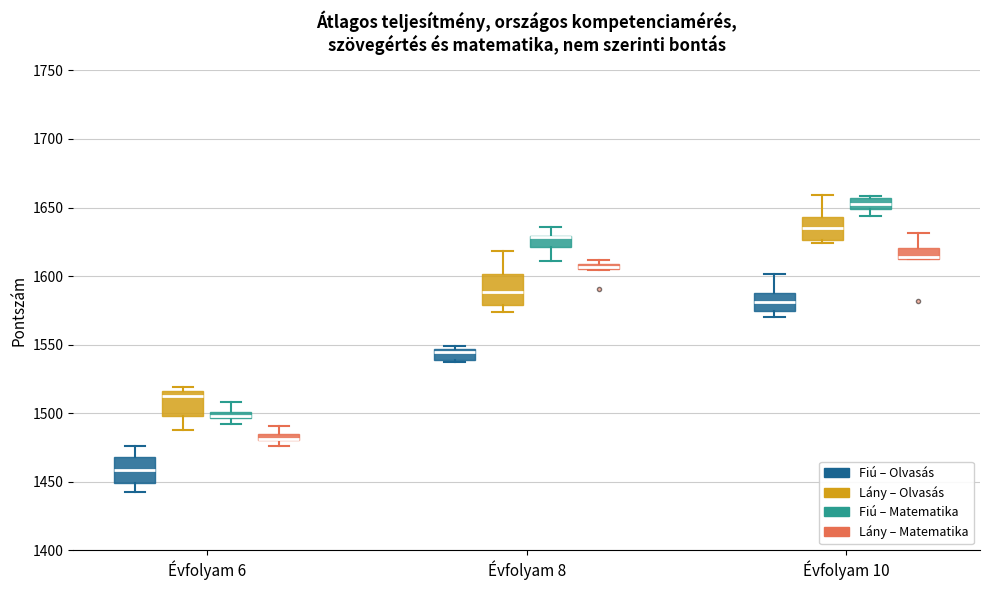

Where does the lower whisker of the box for Évfolyam 6 (Fiú – Olvasás) end on the y-axis? The values are not printed on the chart, so give them approximately, as read against the axis.

1440